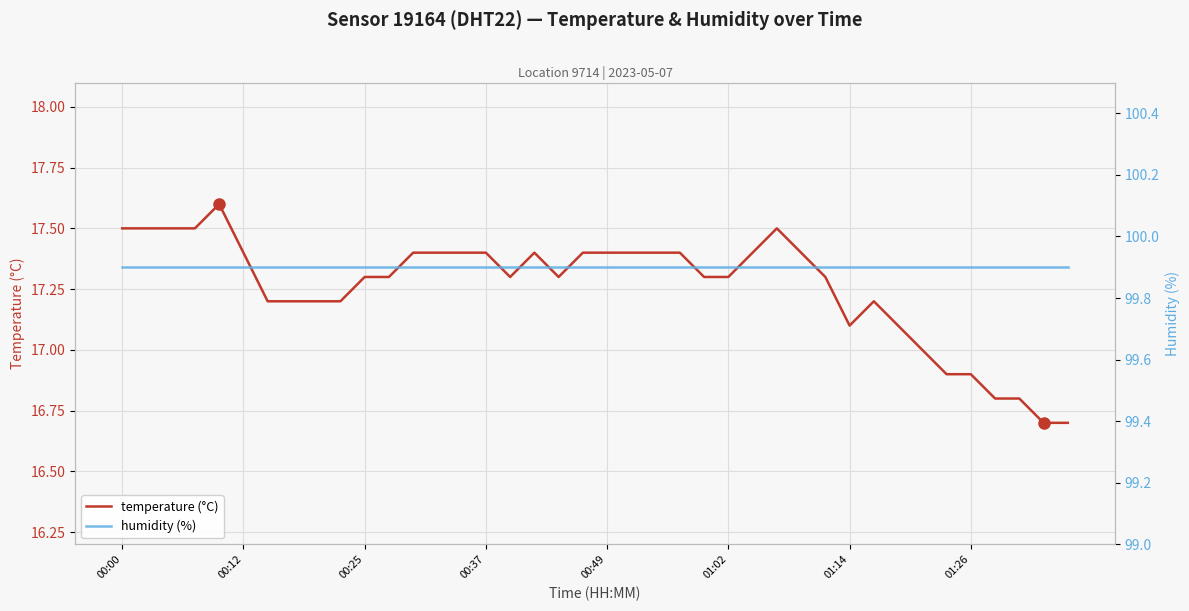

What value does the humidity (%) series have at 24?

99.9